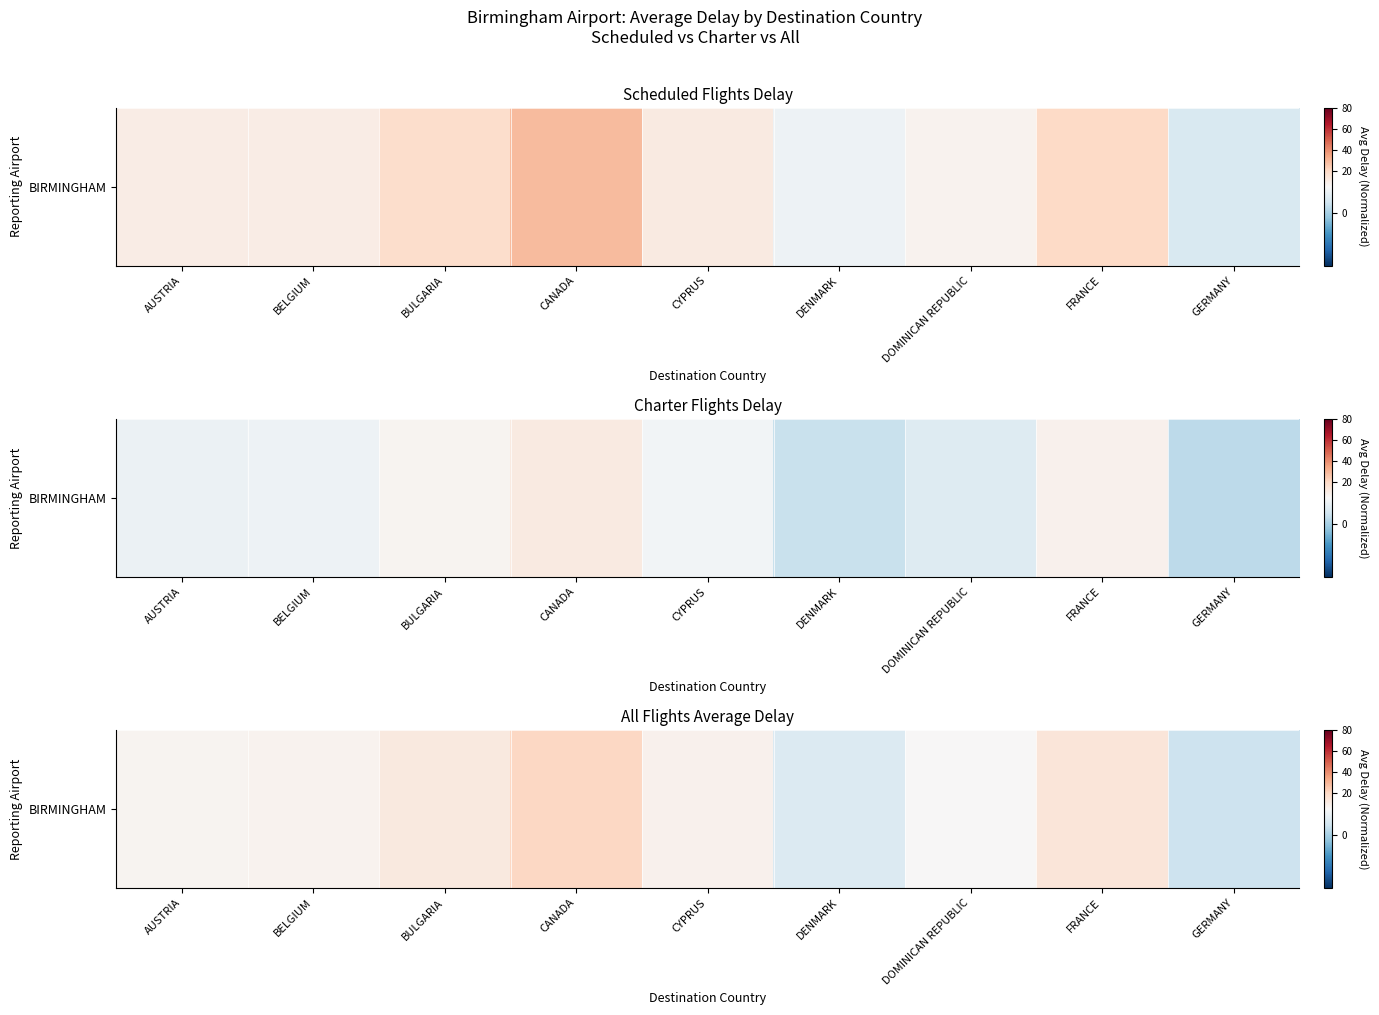

What is the difference between the second highest and minimum values?

12.2